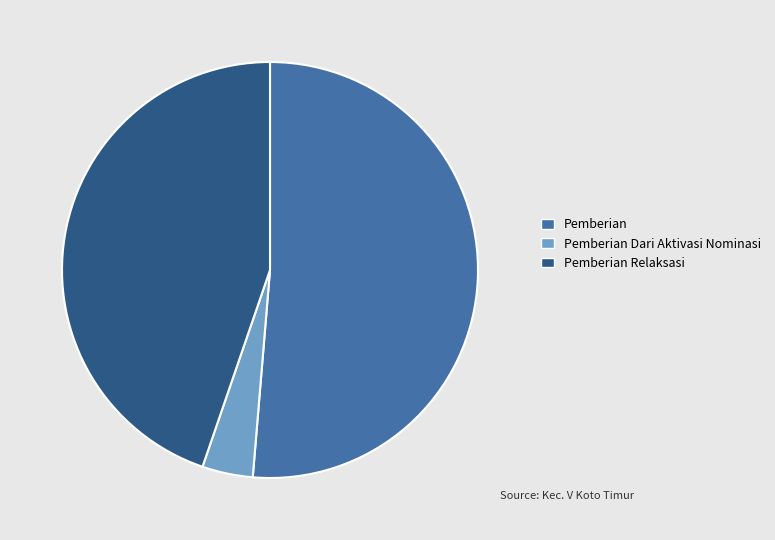

Is there any slice that represents more than half of the pie?

Yes